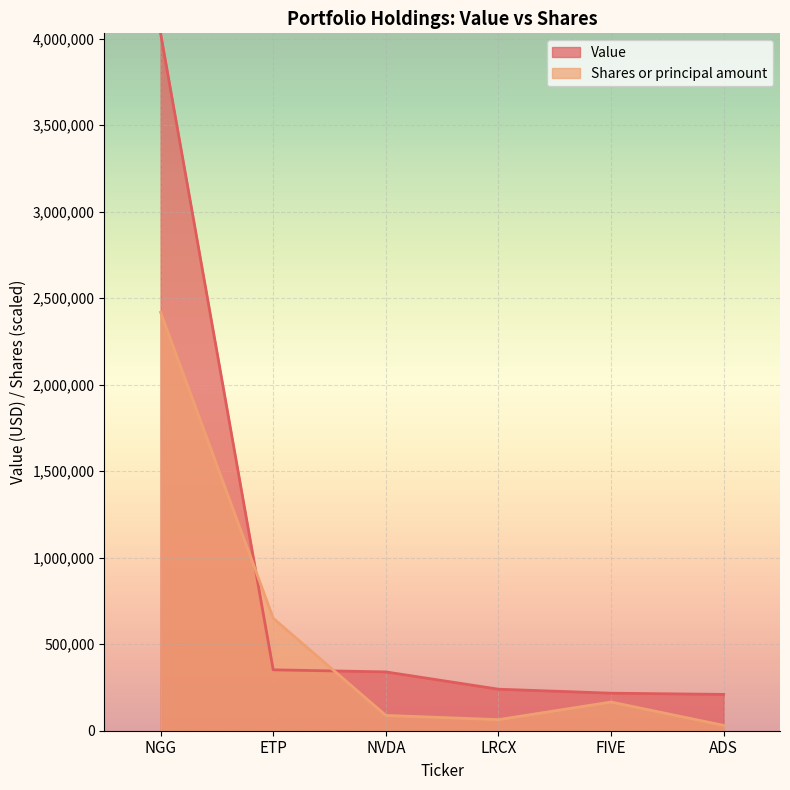

What is the sum of all Shares or principal amount values?

3417875.4